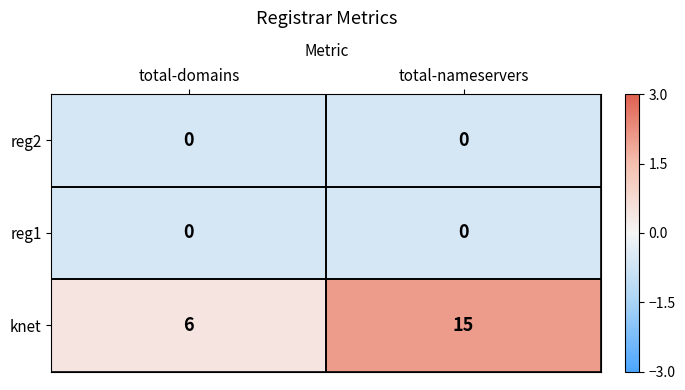

Which series has the largest range (max minus min)?

knet